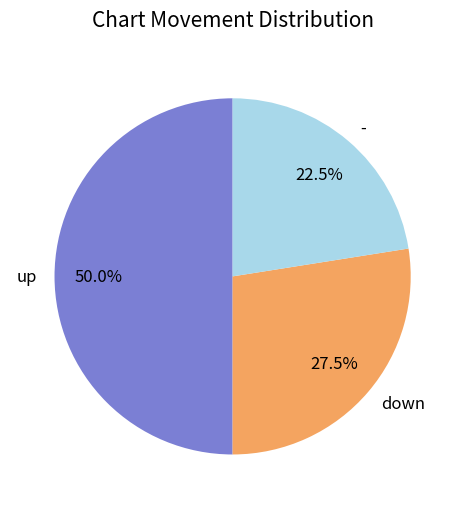

Does down account for over 50% of the chart?

No